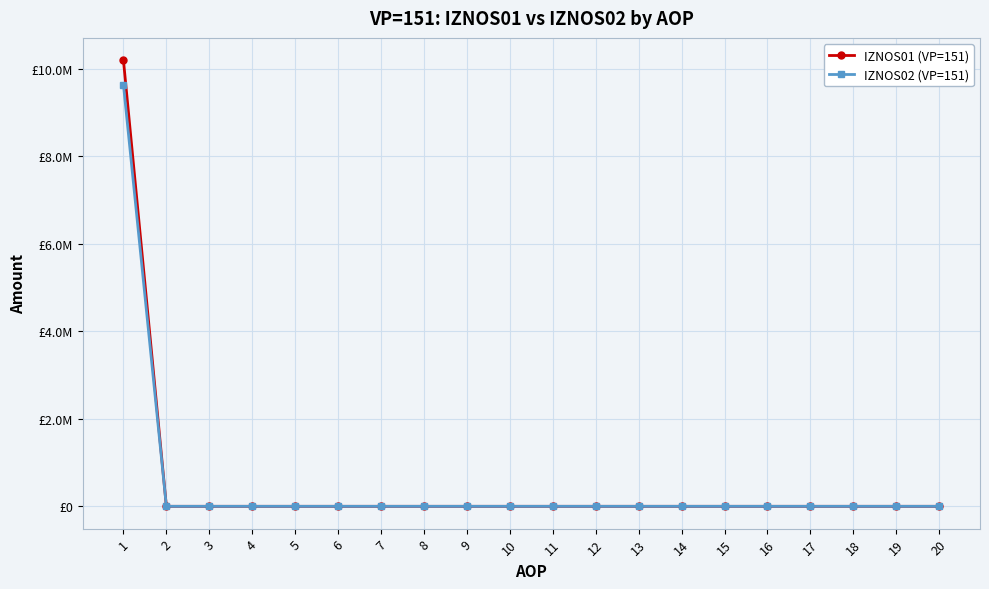

Is this an area chart (filled region under the line)?

No